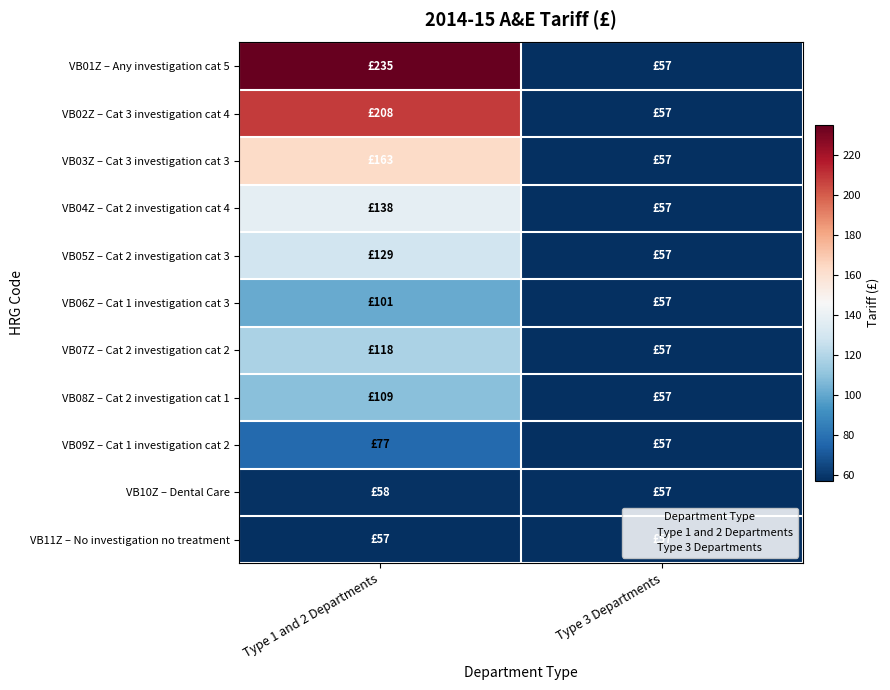

Rank the series at Type 3 Departments from highest to lowest value.

VB01Z – Any investigation cat 5, VB02Z – Cat 3 investigation cat 4, VB03Z – Cat 3 investigation cat 3, VB04Z – Cat 2 investigation cat 4, VB05Z – Cat 2 investigation cat 3, VB06Z – Cat 1 investigation cat 3, VB07Z – Cat 2 investigation cat 2, VB08Z – Cat 2 investigation cat 1, VB09Z – Cat 1 investigation cat 2, VB10Z – Dental Care, VB11Z – No investigation no treatment